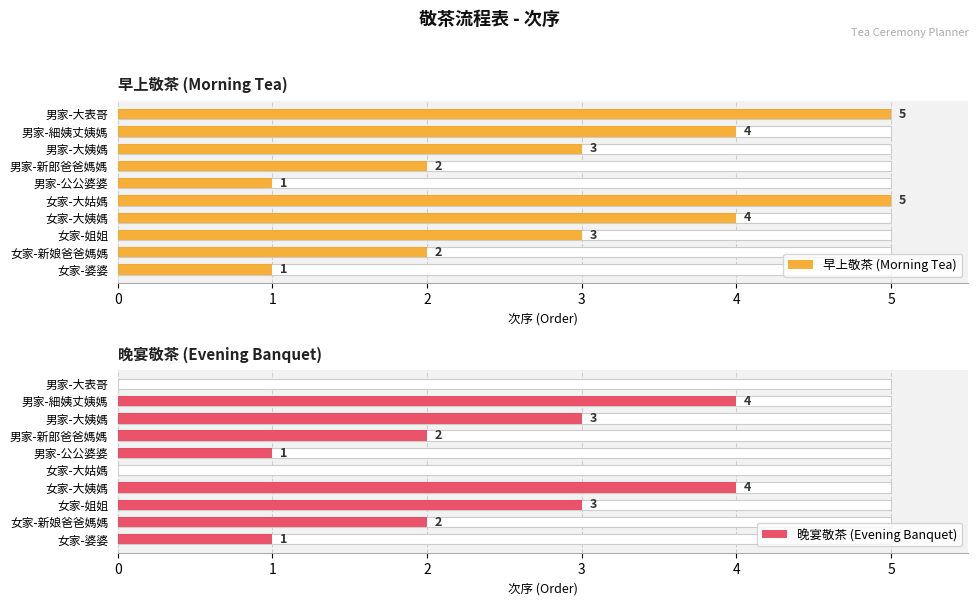

Which series has the largest total across all categories?

早上敬茶 (Morning Tea)